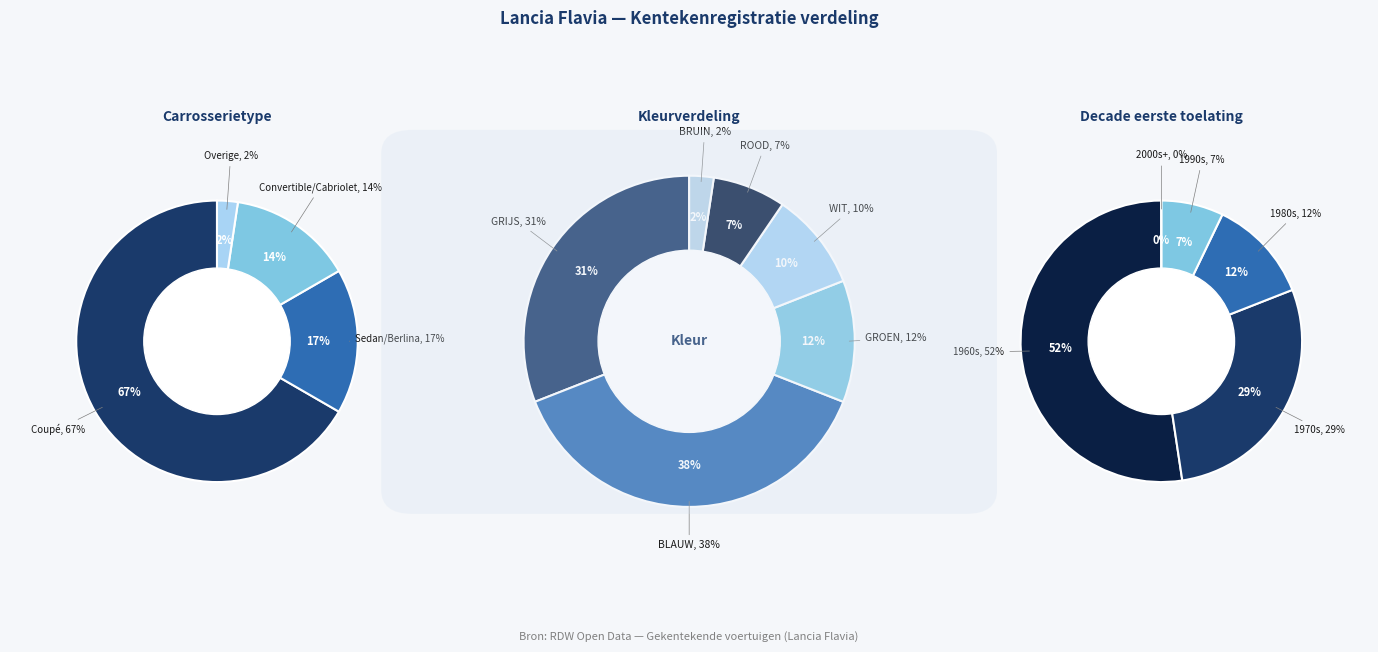

Rank the categories by value from lowest to highest.

BRUIN, ROOD, WIT, GROEN, GRIJS, BLAUW